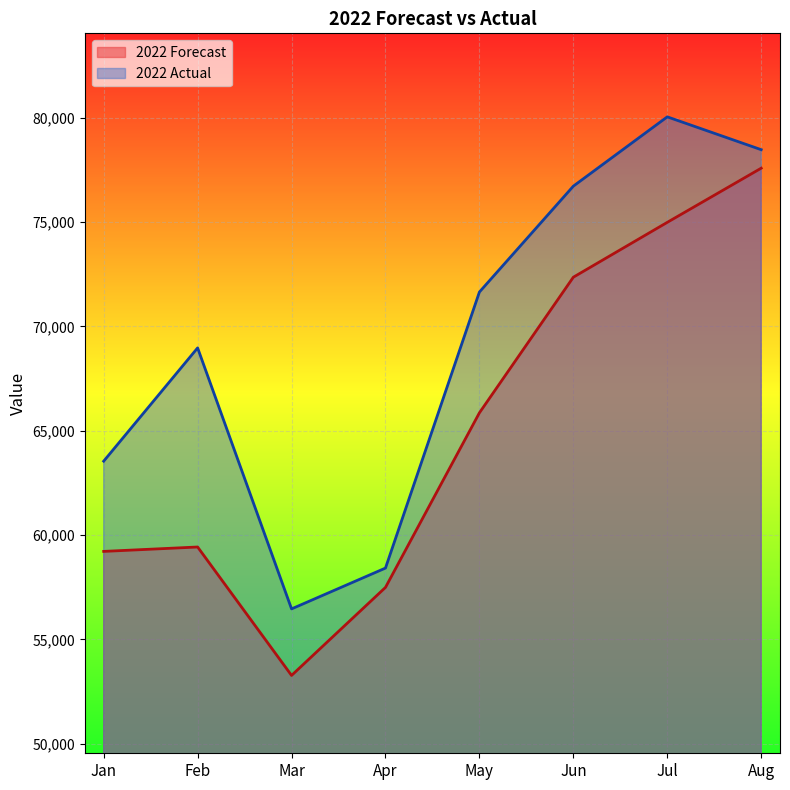

At which label does 2022 Forecast first exceed 65858?

Jun